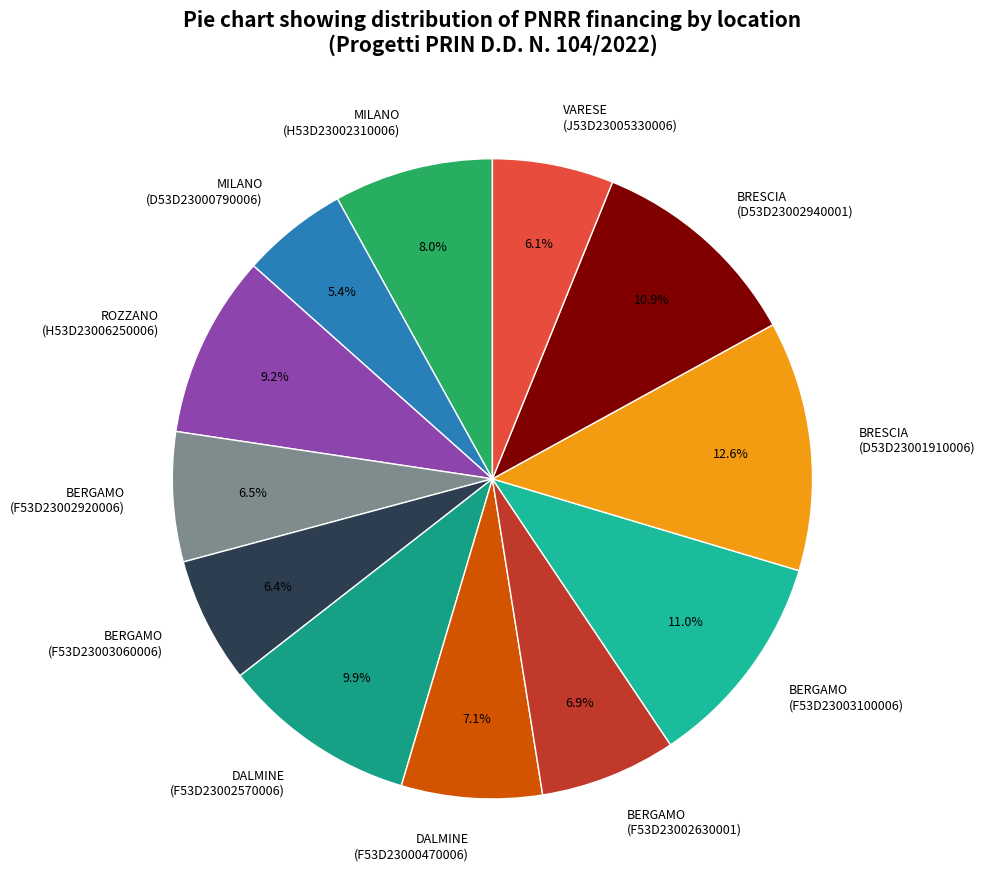

Which category has the smallest portion of the pie?

MILANO (D53D23000790006)